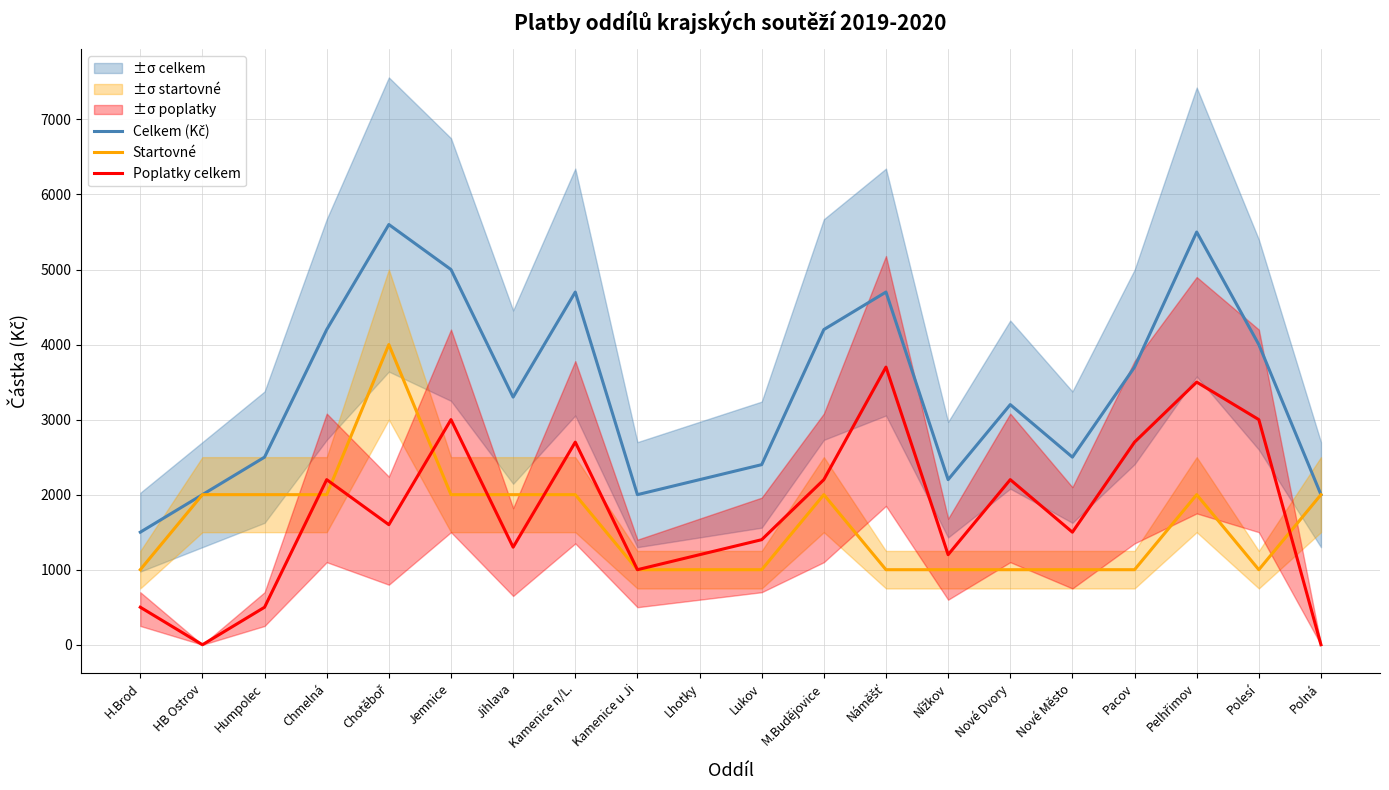

True or false: Celkem (Kč) has more than 0 points higher than both neighbors.

True